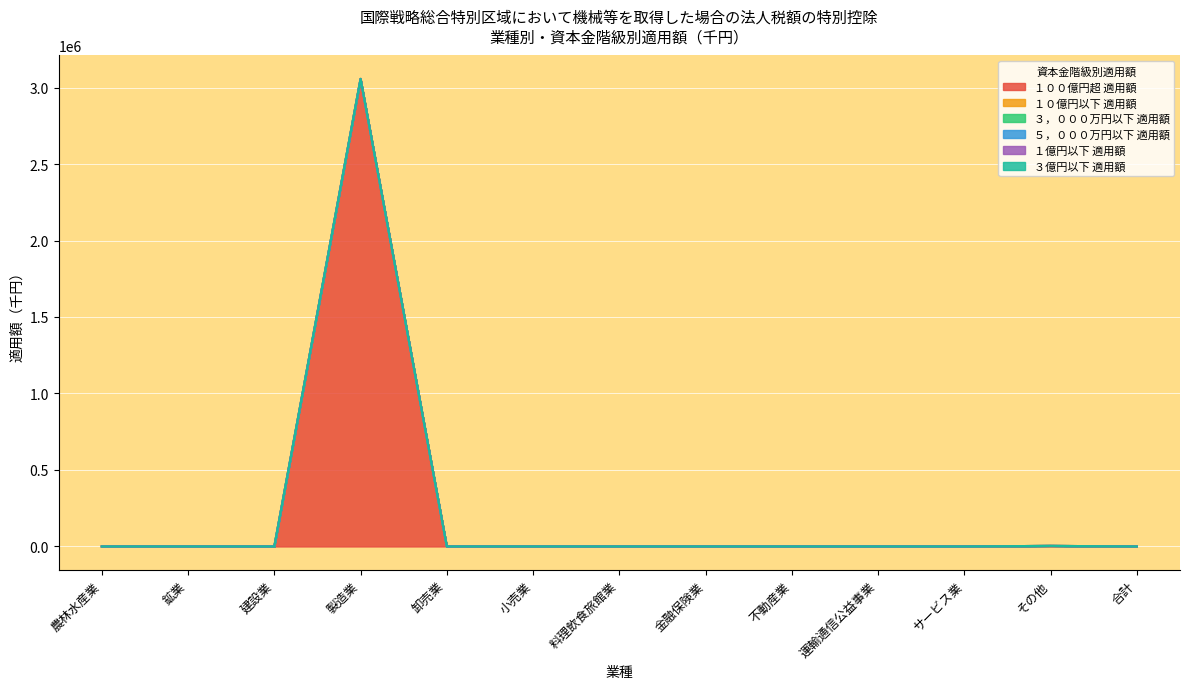

Which series changed the most between 鉱業 and 料理飲食旅館業?

１００億円超 適用額